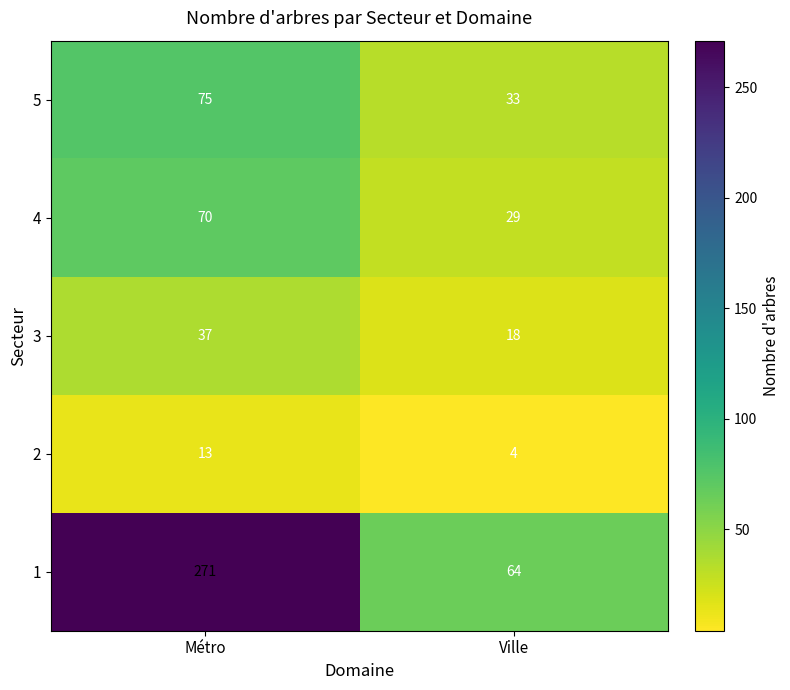

What is the total value across all series at Ville?

148